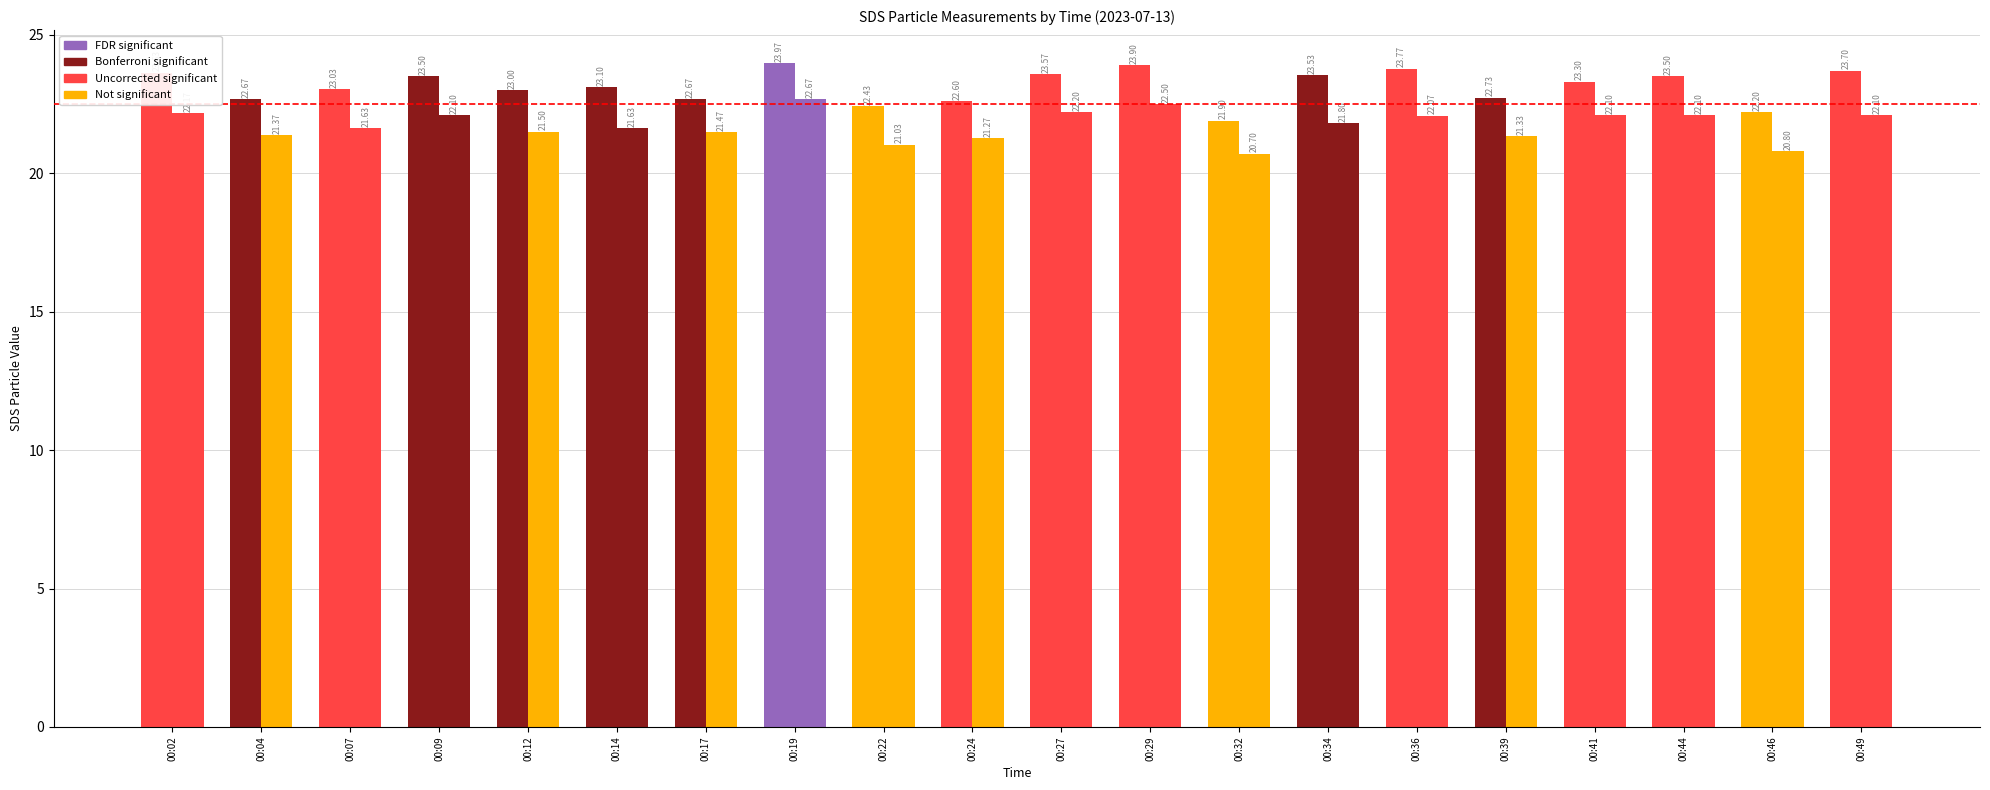

Count the number of data series in this chart.

2